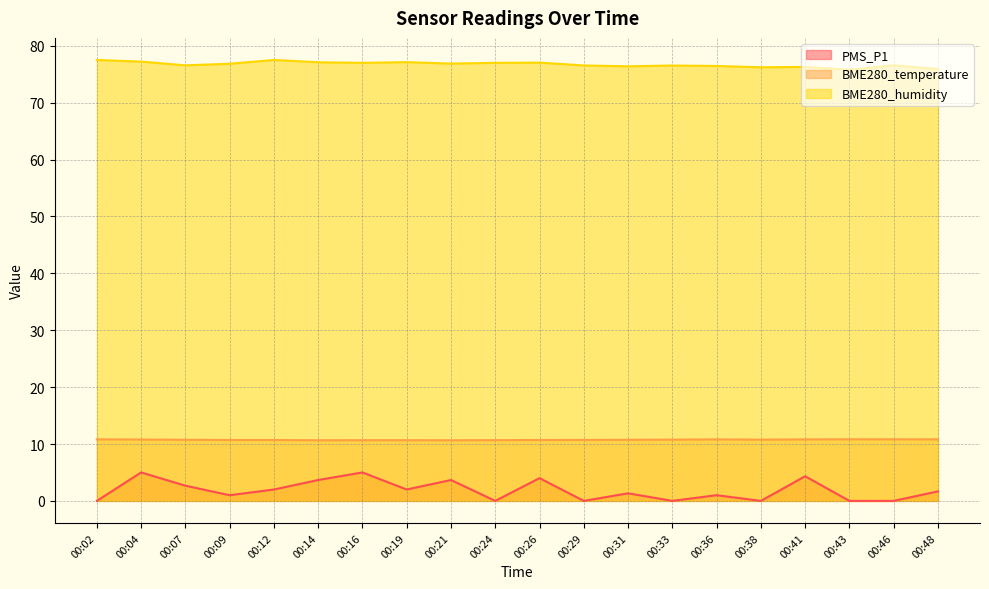

At which label does BME280_humidity first exceed 76?

00:02